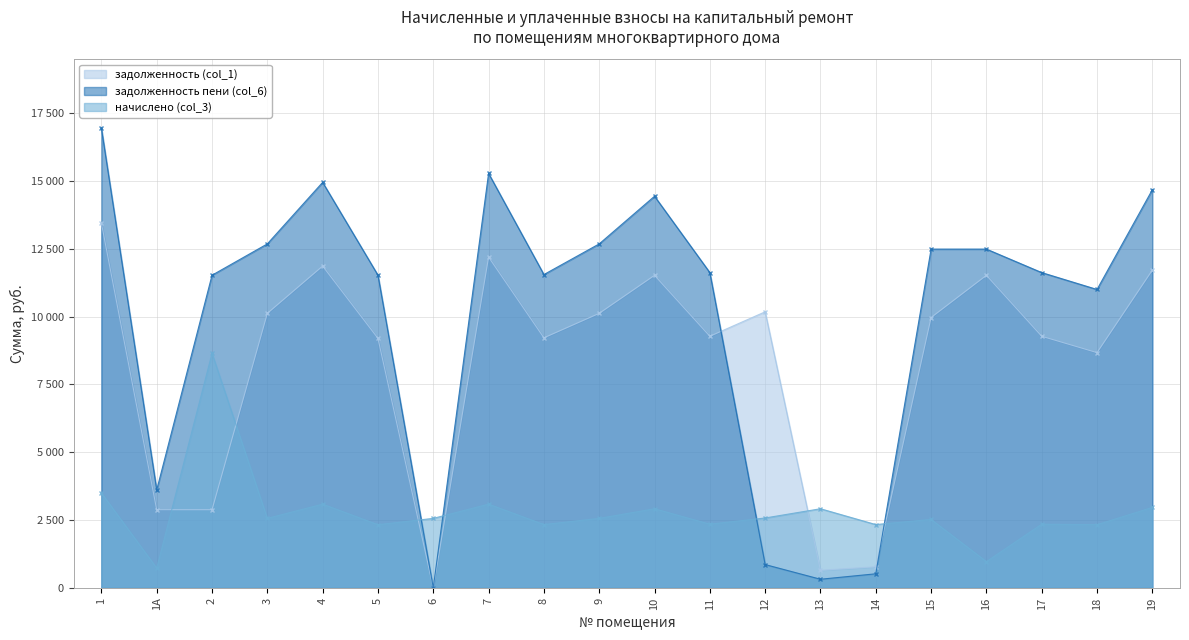

True or false: задолженность пени (col_6) has a value of 5288.8 at 8.

False